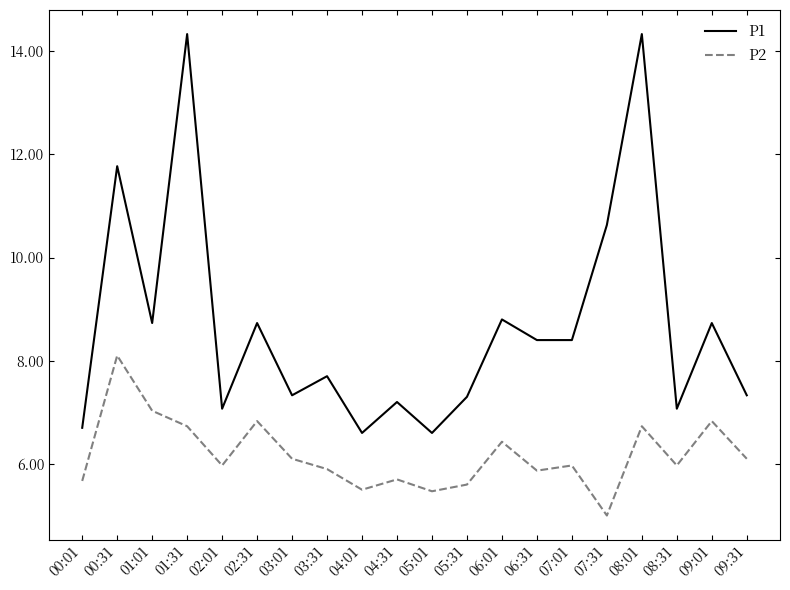

Reading left to right, list all the values displayed in this chart.

P1: 00:01=6.7	00:31=11.8	01:01=8.7	01:31=14.3	02:01=7.1	02:31=8.7	03:01=7.3	03:31=7.7	04:01=6.6	04:31=7.2	05:01=6.6	05:31=7.3	06:01=8.8	06:31=8.4	07:01=8.4	07:31=10.6	08:01=14.3	08:31=7.1	09:01=8.7	09:31=7.3
P2: 00:01=5.7	00:31=8.1	01:01=7.0	01:31=6.7	02:01=6.0	02:31=6.8	03:01=6.1	03:31=5.9	04:01=5.5	04:31=5.7	05:01=5.5	05:31=5.6	06:01=6.4	06:31=5.9	07:01=6.0	07:31=5.0	08:01=6.7	08:31=6.0	09:01=6.8	09:31=6.1